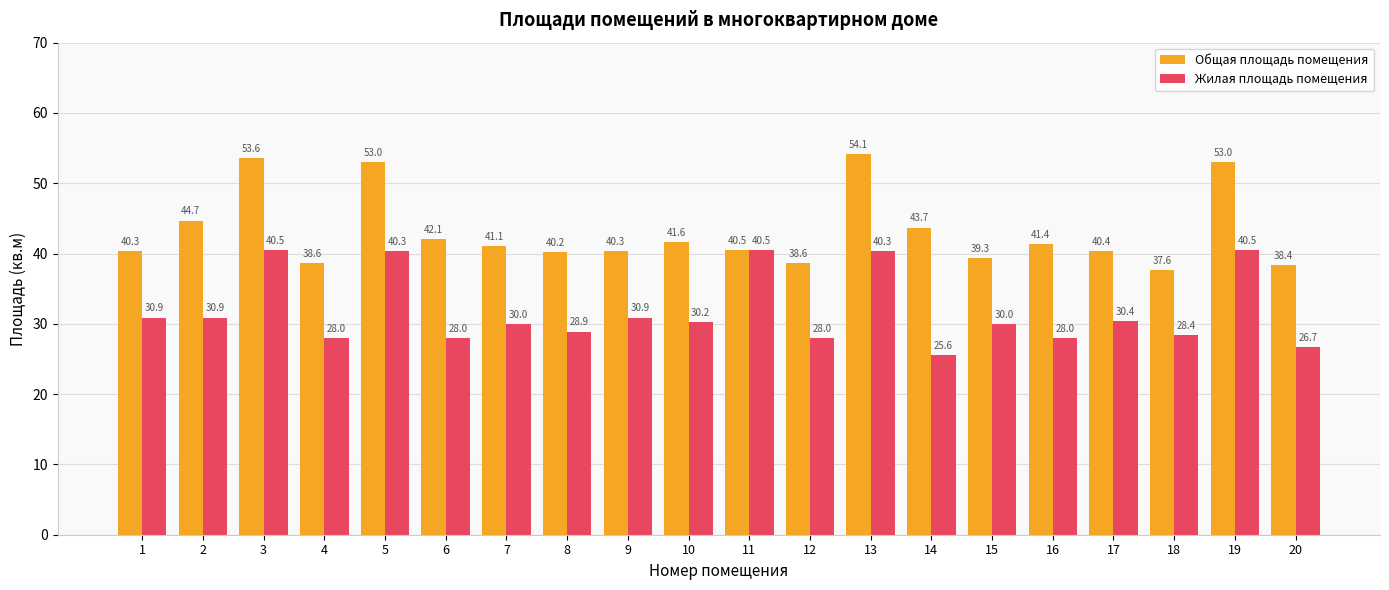

What are all the series names shown in the legend?

Общая площадь помещения, Жилая площадь помещения